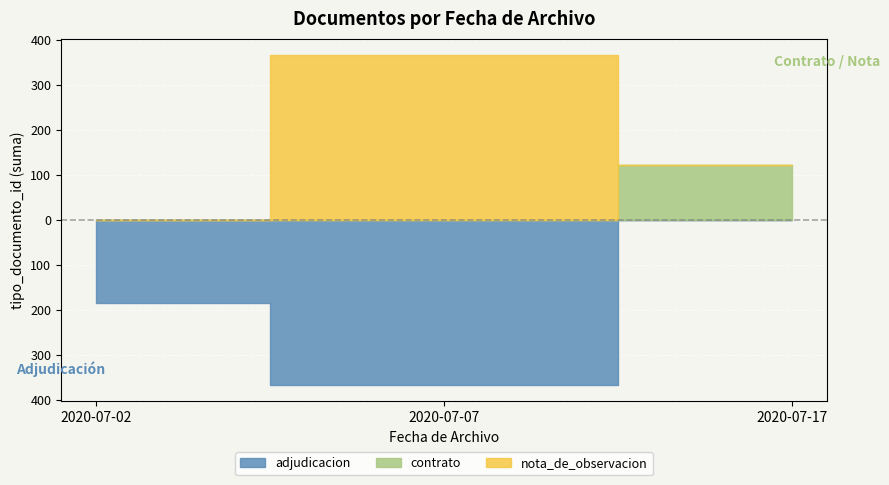

What is the greatest value displayed?

366